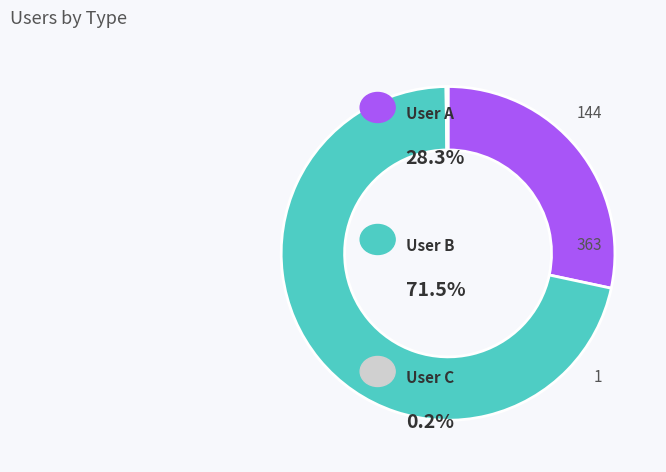

Does any single category account for the majority?

Yes